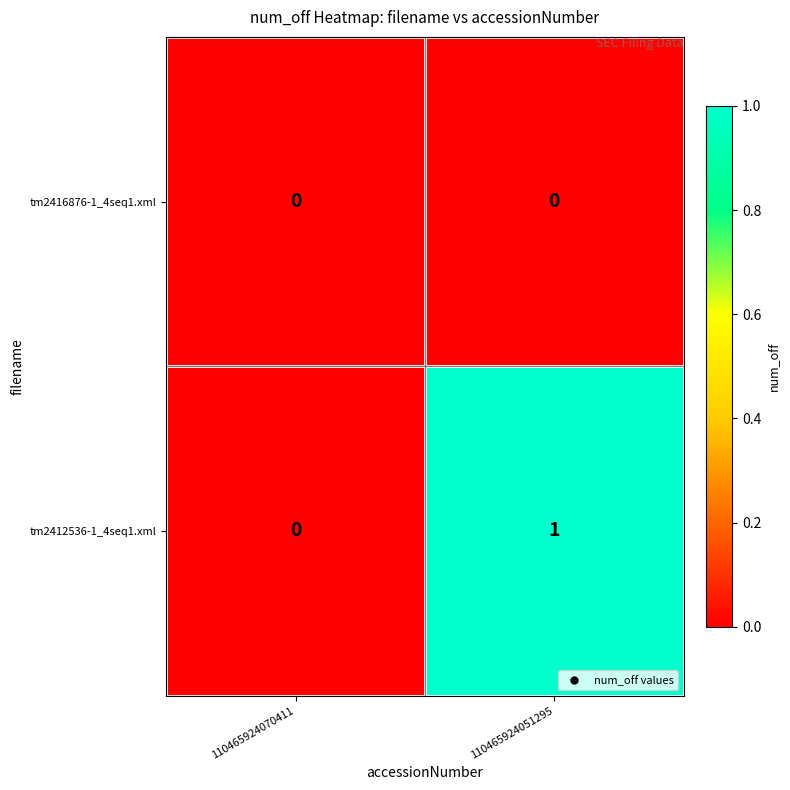

Reading left to right, extract all data points from this chart.

tm2416876-1_4seq1.xml: 0	0
tm2412536-1_4seq1.xml: 0	1